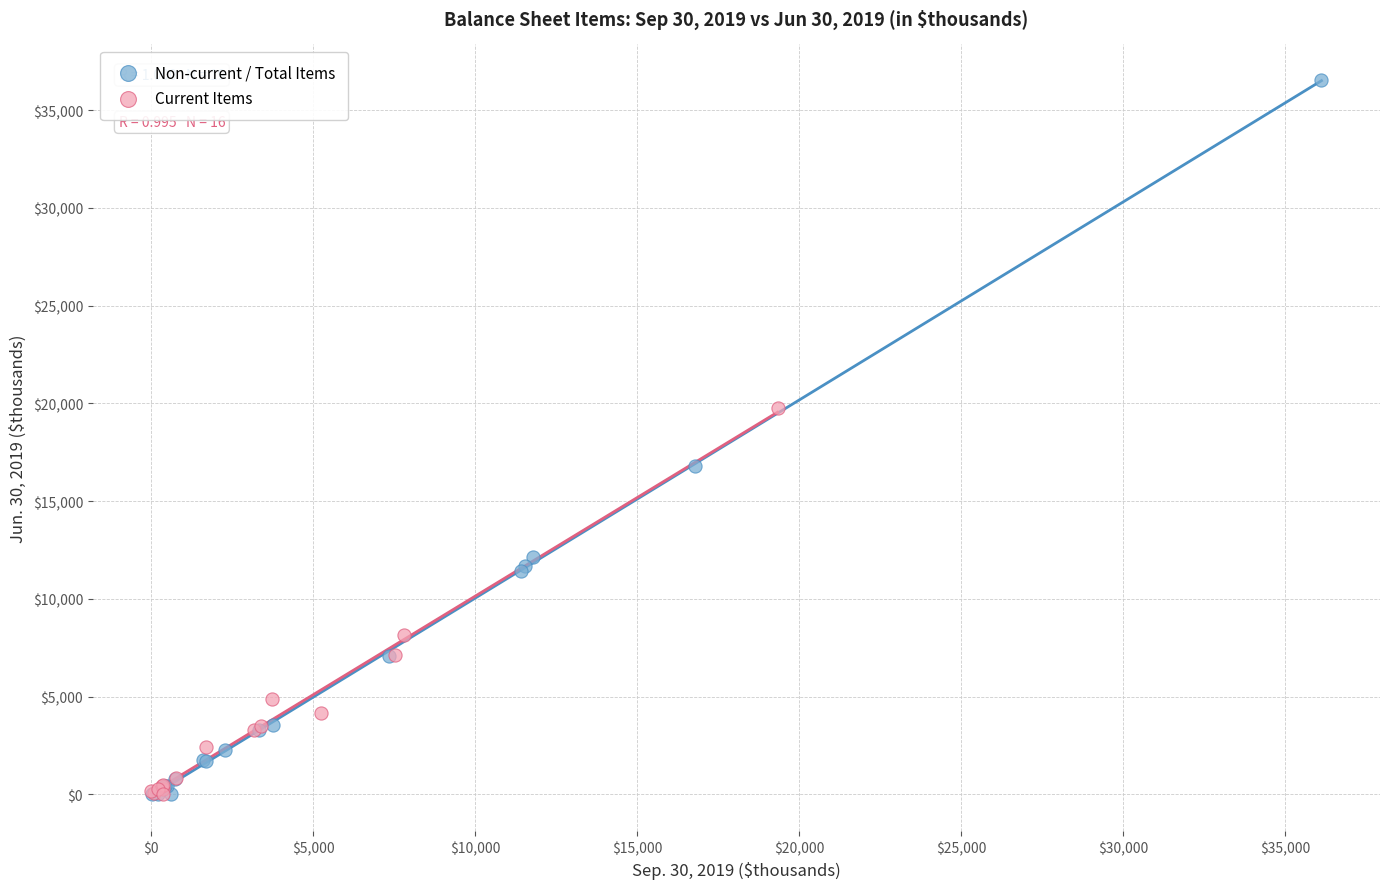

Which series has the largest Y range (max minus min)?

Non-current / Total Items